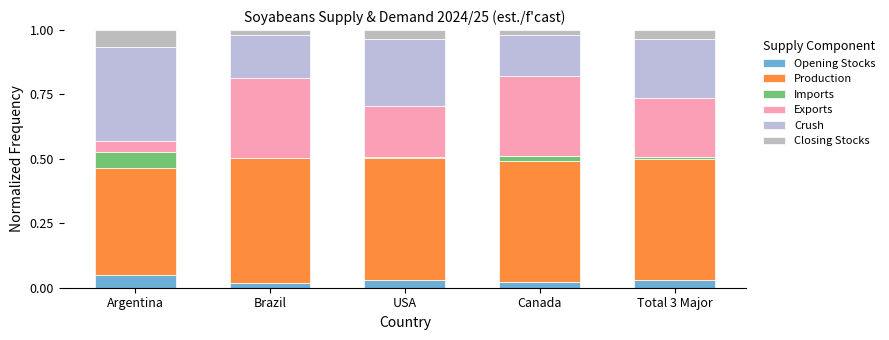

Count the number of data series in this chart.

6